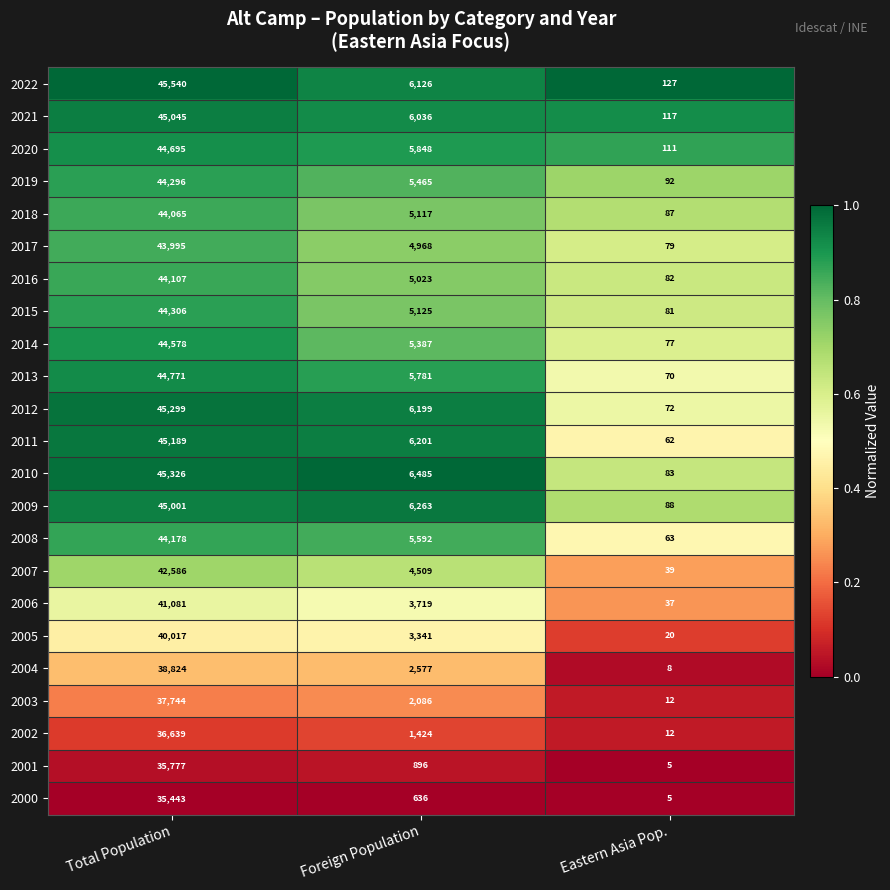

Which category has the lowest value in the 2022 series?

Eastern Asia Pop.